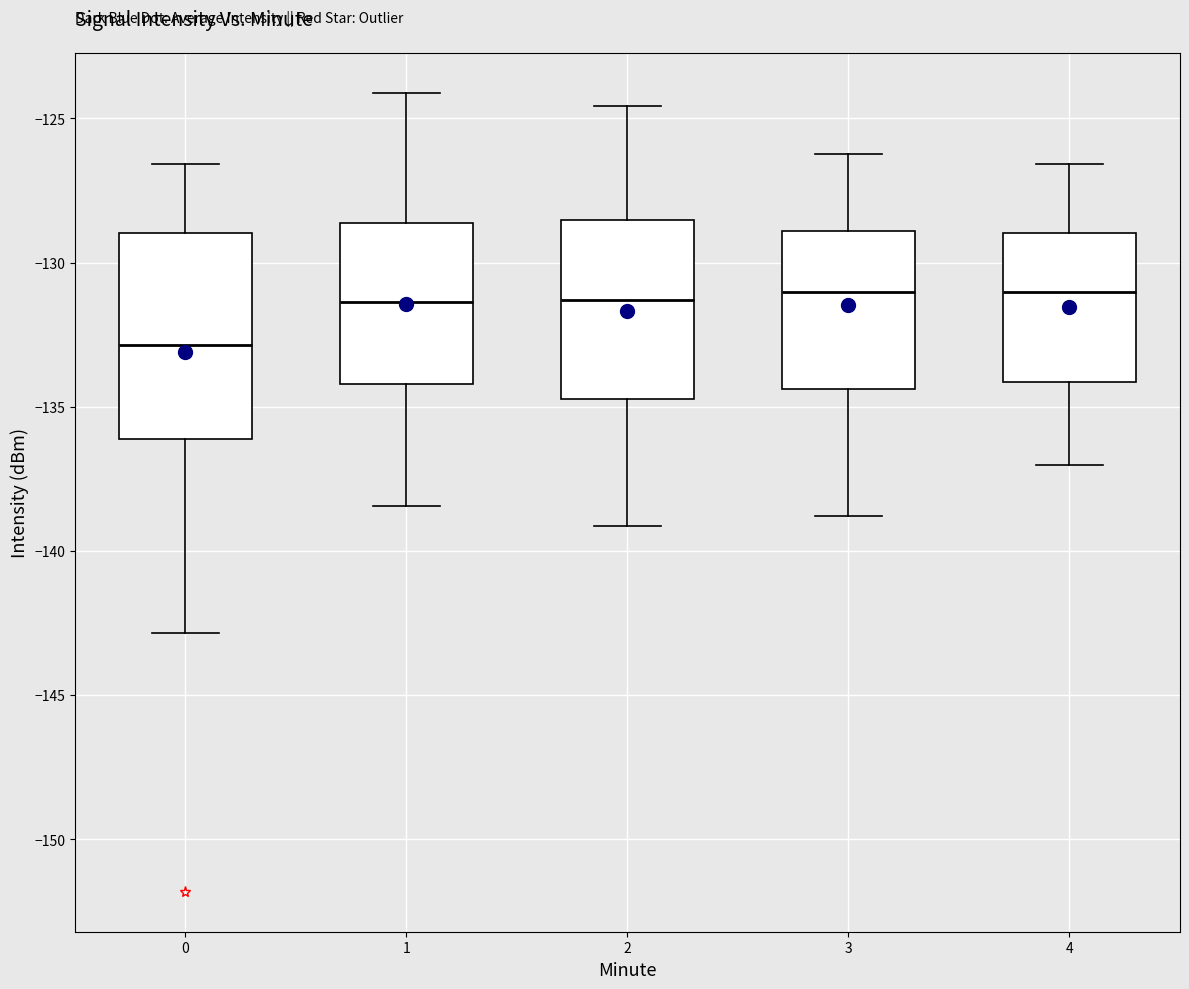

Reading left to right, transcribe this box plot: for each box, give where its median line is, the range the box spans, and where its two whiskers end, as read against the y-axis. The values are not printed on the chart, so give them approximately, as read against the axis.

0: median -133.0, box -136.0 to -129.0, whiskers -143.0 to -126.5
1: median -131.5, box -134.0 to -128.5, whiskers -138.5 to -124.0
2: median -131.5, box -134.5 to -128.5, whiskers -139.0 to -124.5
3: median -131.0, box -134.5 to -129.0, whiskers -139.0 to -126.0
4: median -131.0, box -134.0 to -129.0, whiskers -137.0 to -126.5